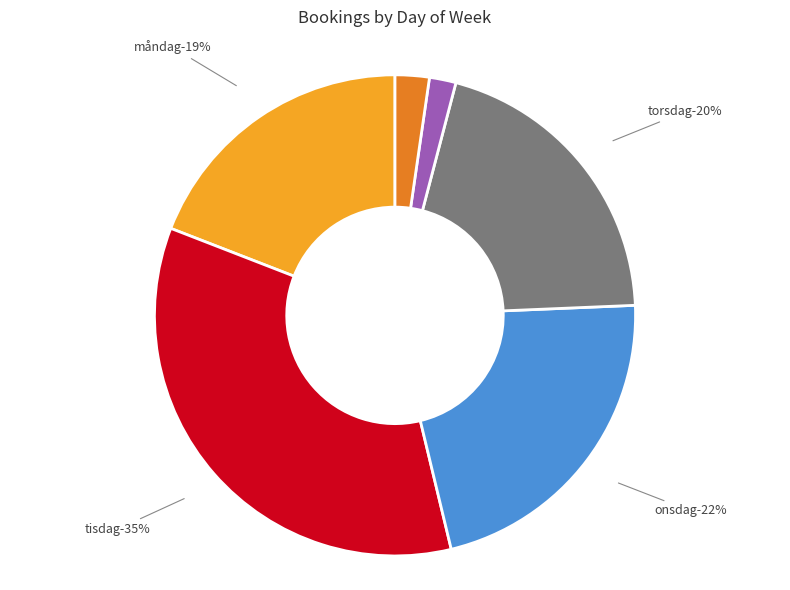

Which has a higher value, SÖNDAG or TORSDAG?

TORSDAG